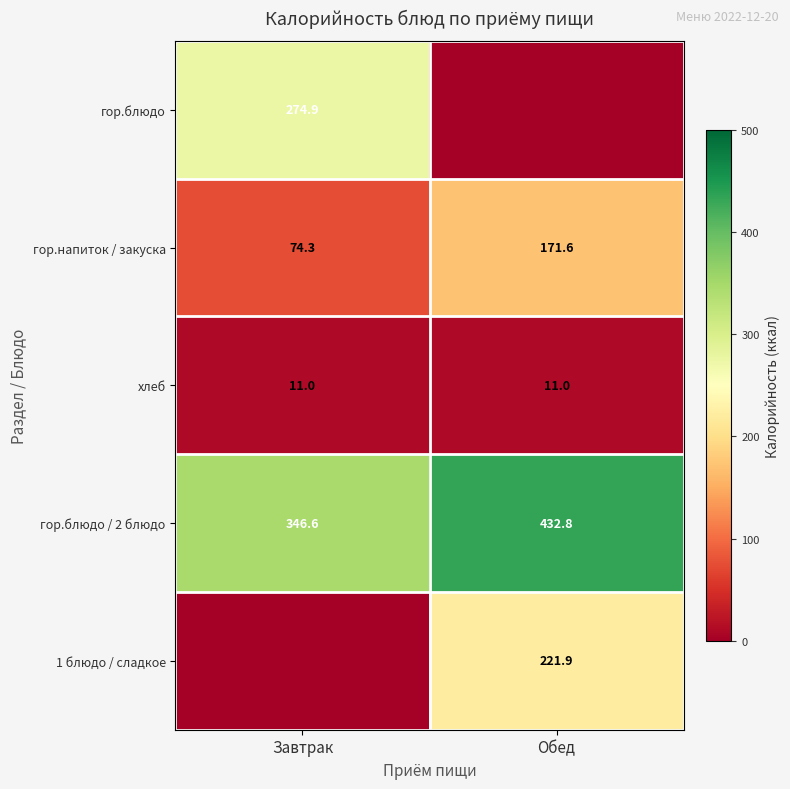

Is the value of гор.блюдо / 2 блюдо at Завтрак greater than the value of гор.блюдо at Завтрак?

Yes